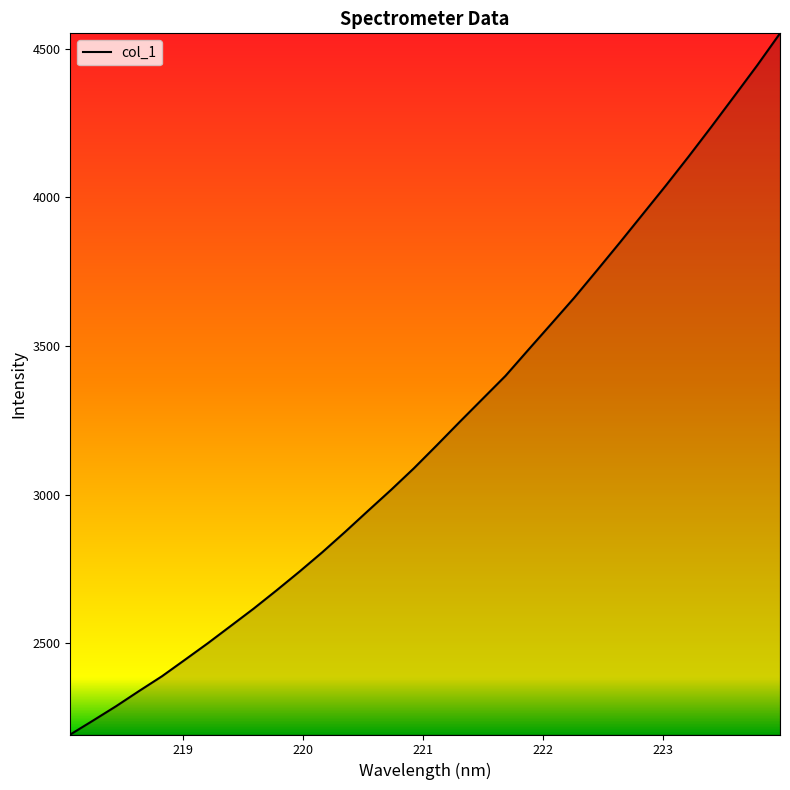

What is the difference between the maximum and minimum values?

2359.0